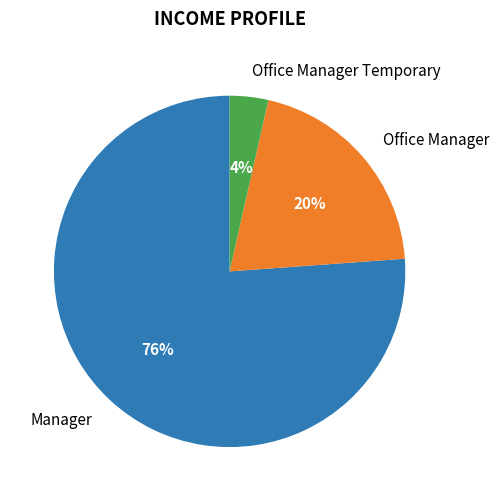

True or false: Manager accounts for 76% of the total.

True